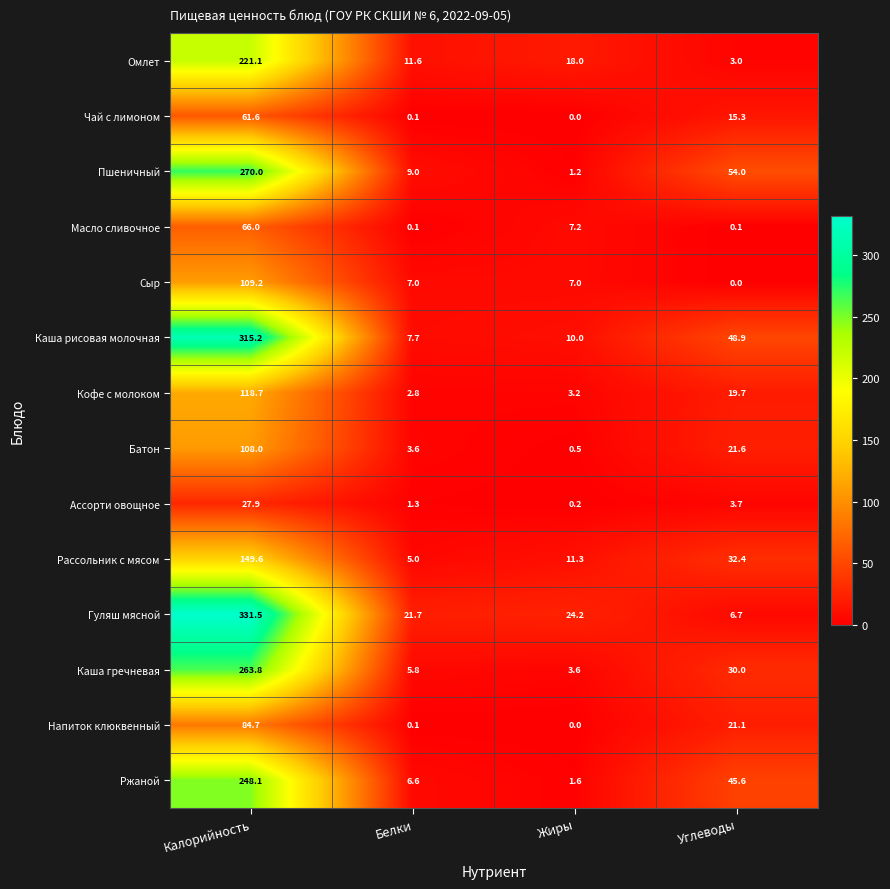

At which category is the sum across all series the highest?

Калорийность